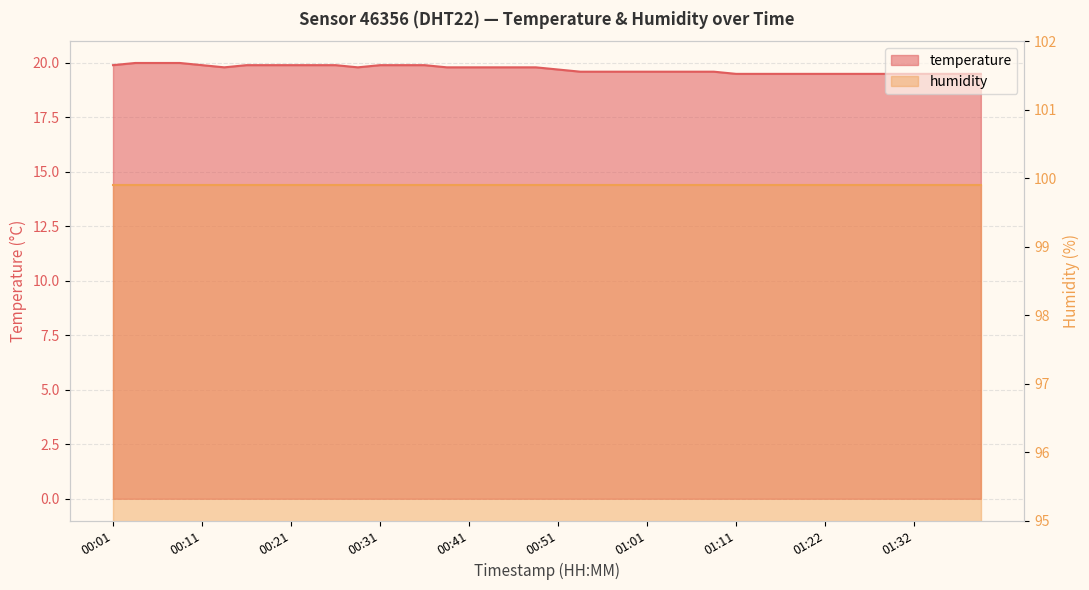

Is it true that the value at 00:36 is 7.0?

False